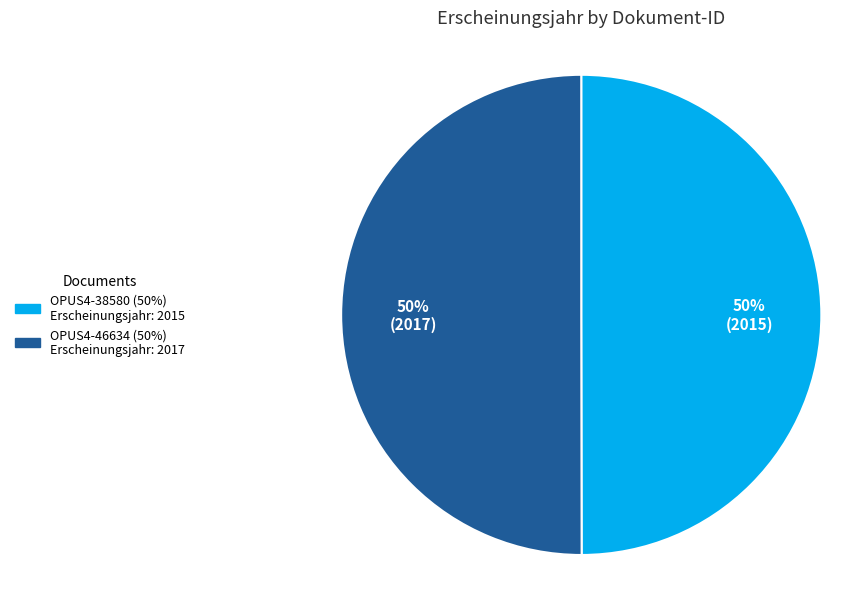

How many segments does this pie chart have?

2